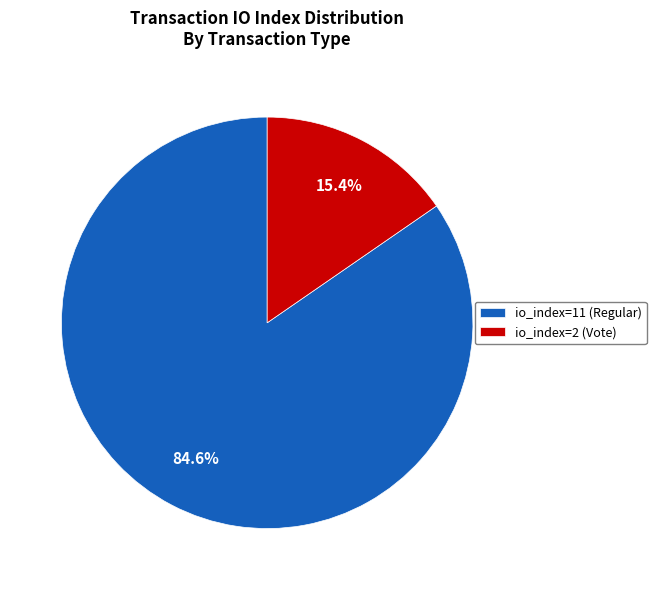

The io_index=2 (Vote) slice represents 6% of the pie. True or false?

False